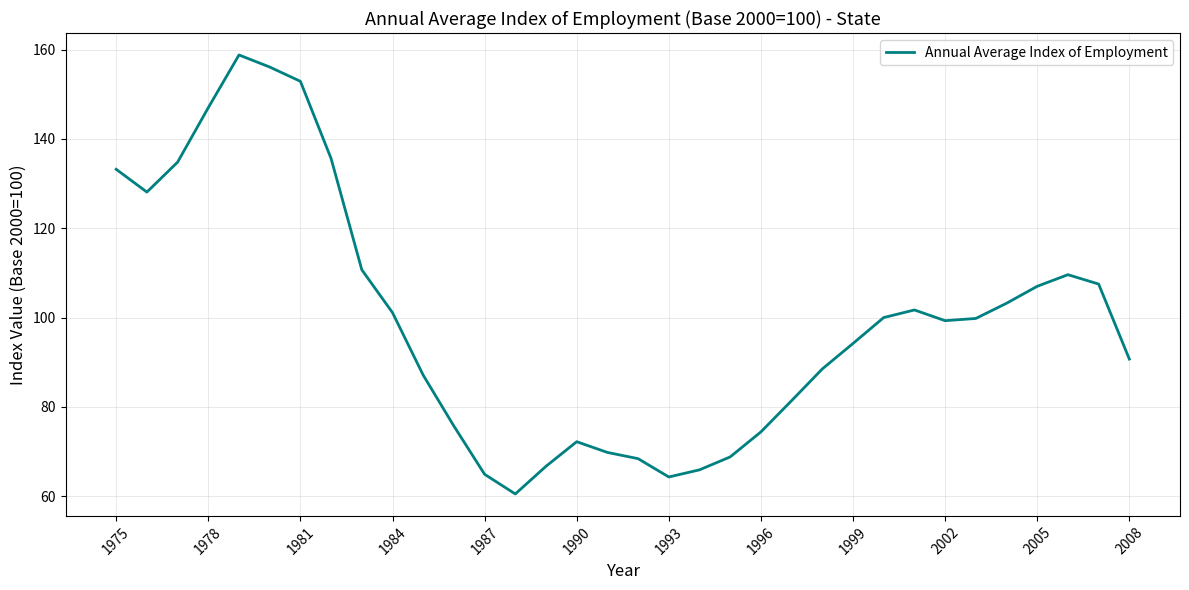

What is the sum of all values?

3379.9